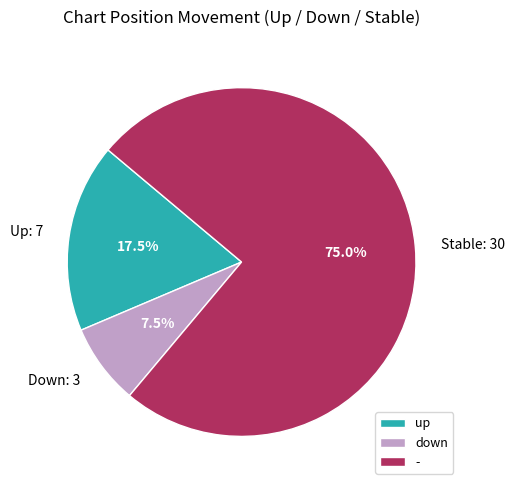

Approximately how many times larger is the value at - compared to up?

4.3